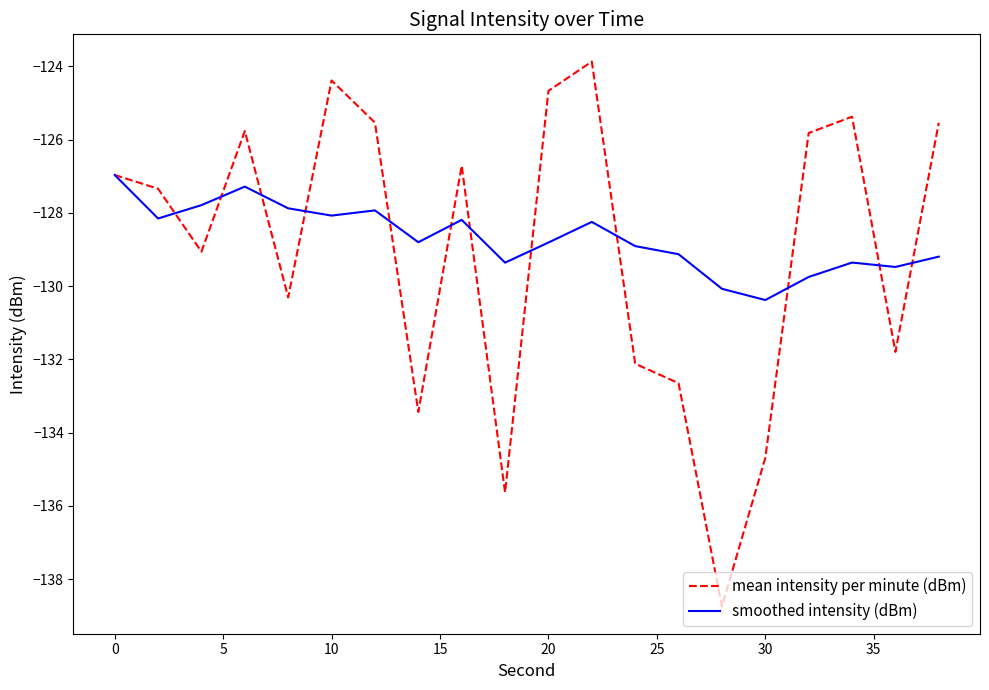

Which series has the widest spread of values?

mean intensity per minute (dBm)